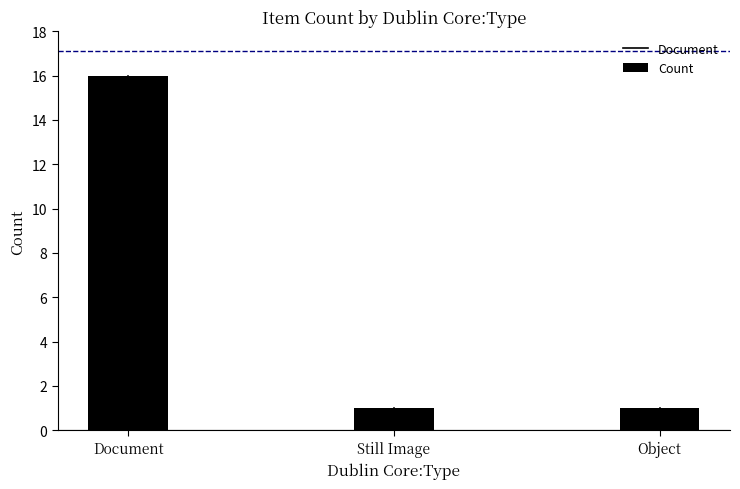

How many bars are there in total?

3